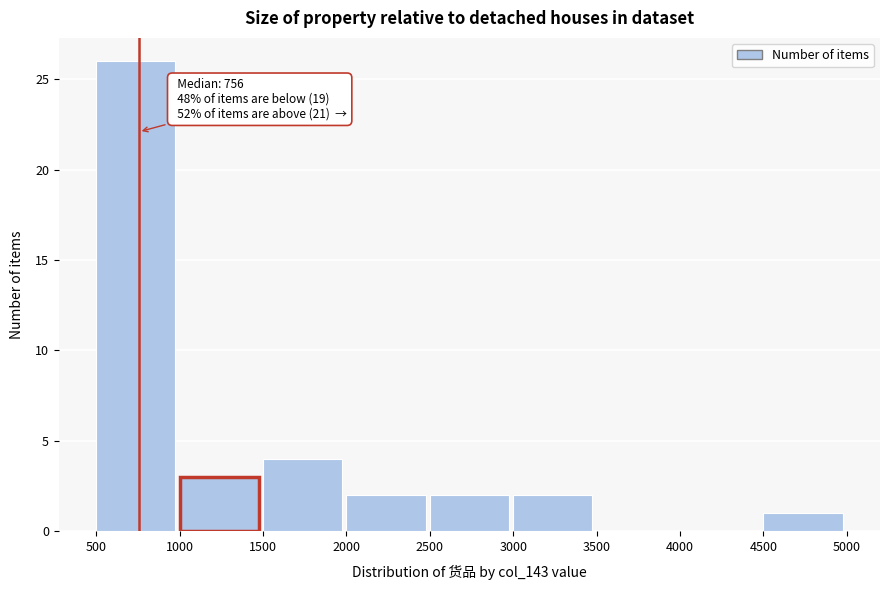

Which range on the x-axis has the tallest bar?

500 to 1000